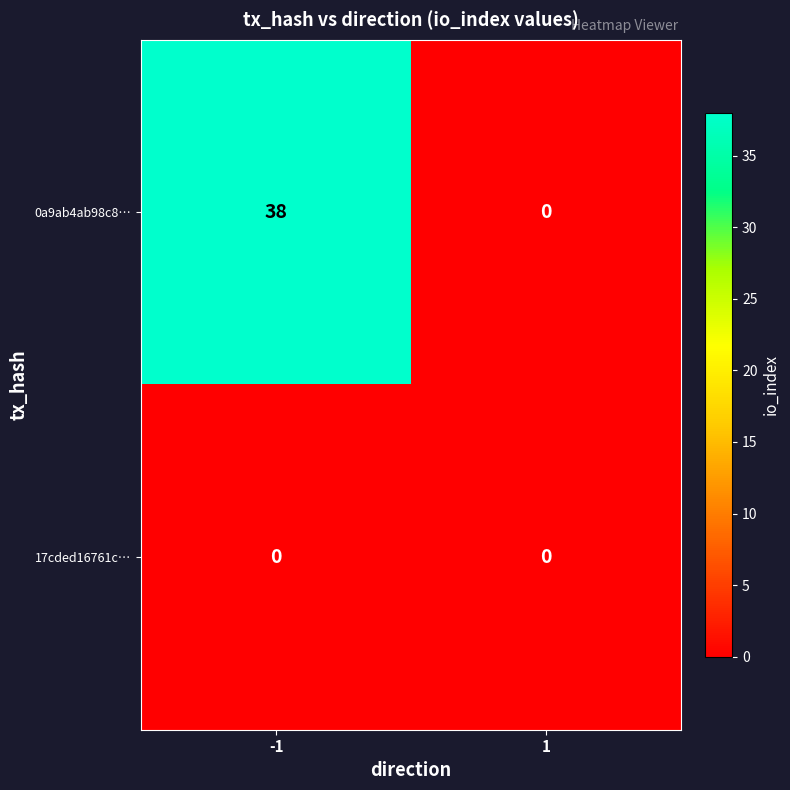

At how many categories does at least one series exceed 1?

1